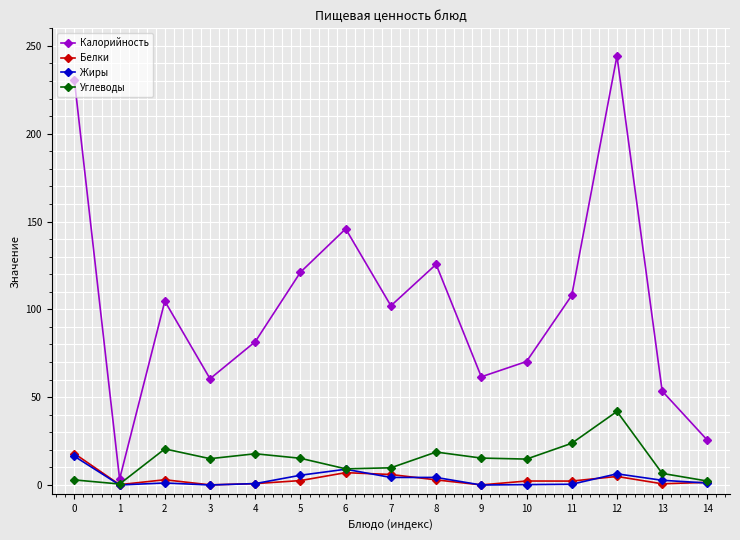

Between 0 and 6, which series saw the biggest shift?

Калорийность